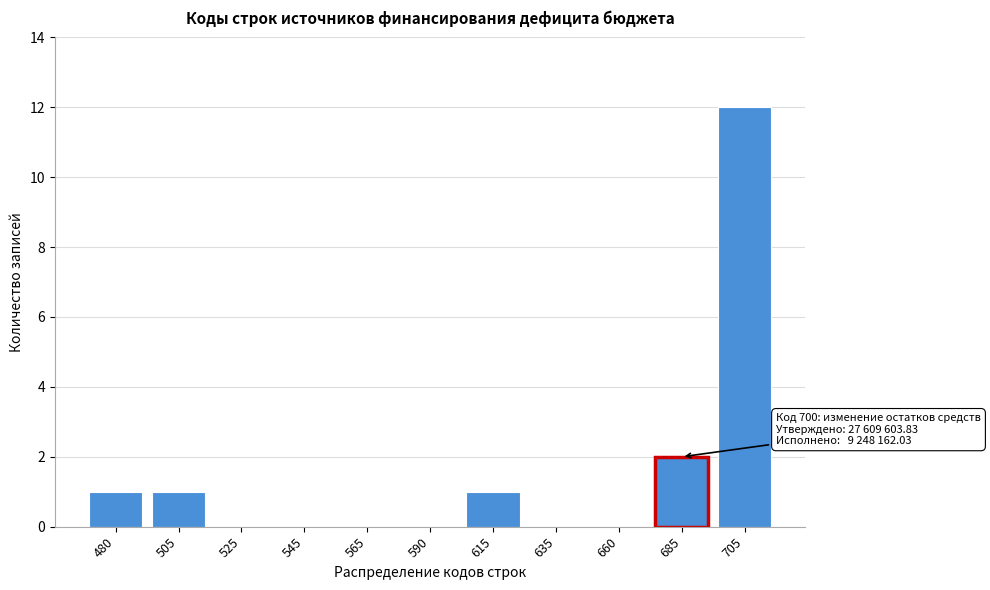

Reading right to left, what are all the values shown in this chart?

705=12	685=2	660=0	635=0	615=1	590=0	565=0	545=0	525=0	505=1	480=1